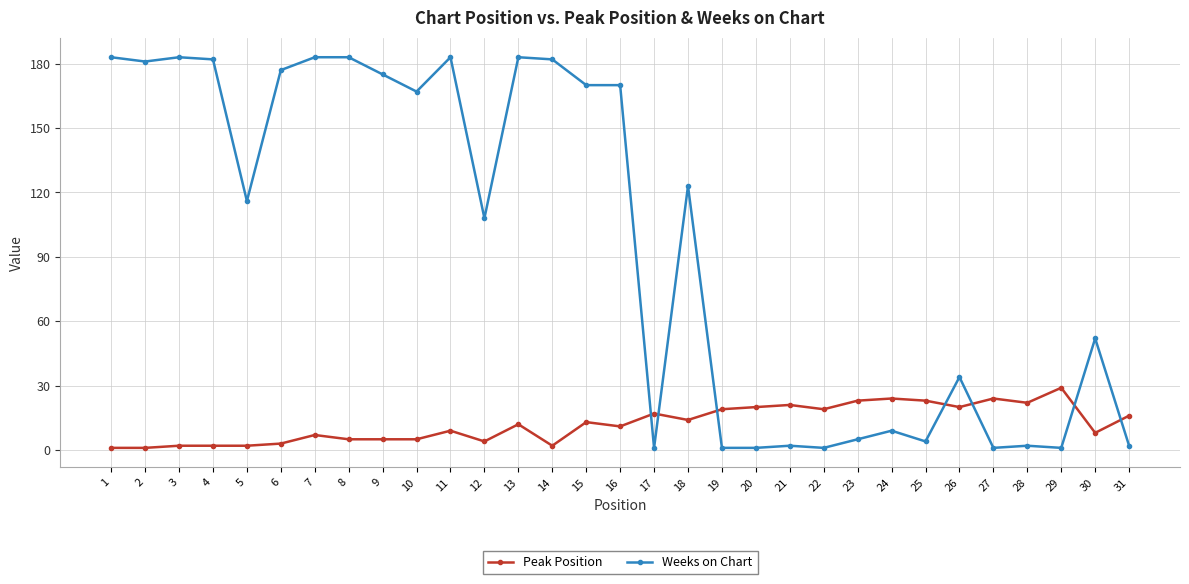

Which series has the largest range (max minus min)?

Weeks on Chart